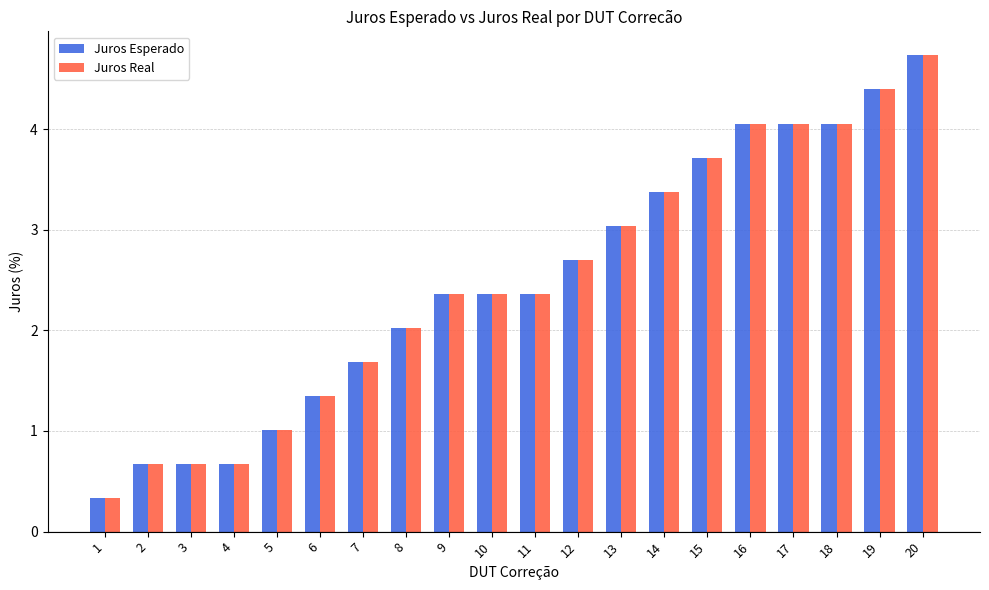

What is the difference between the Juros Esperado values at 13 and 17?

1.0